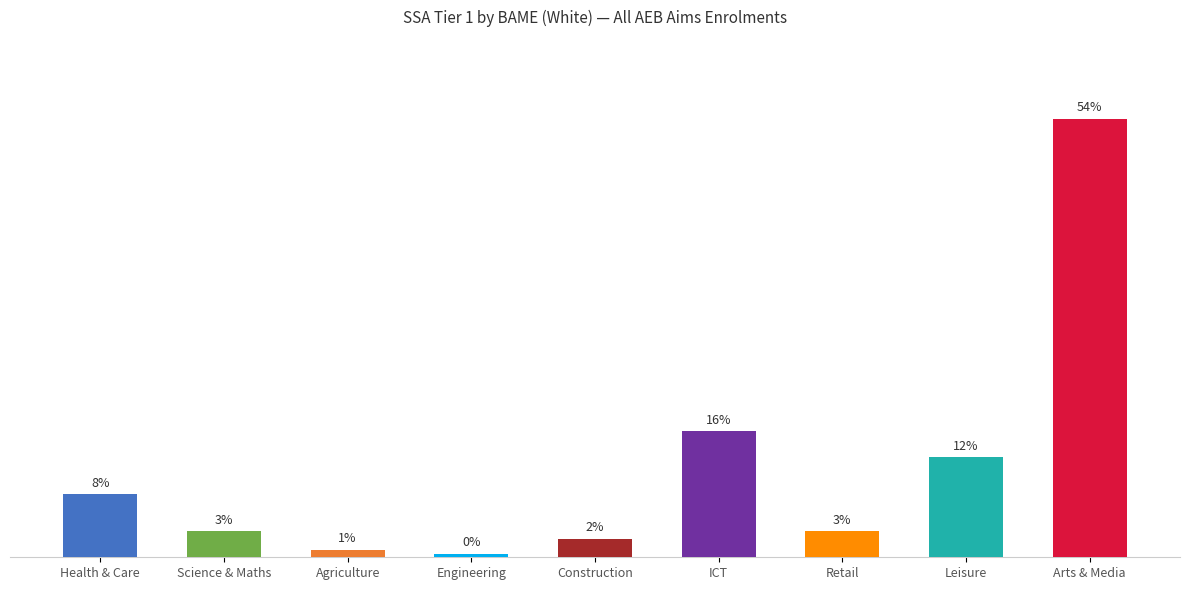

What is the difference between the values at Health & Care and Agriculture?

150